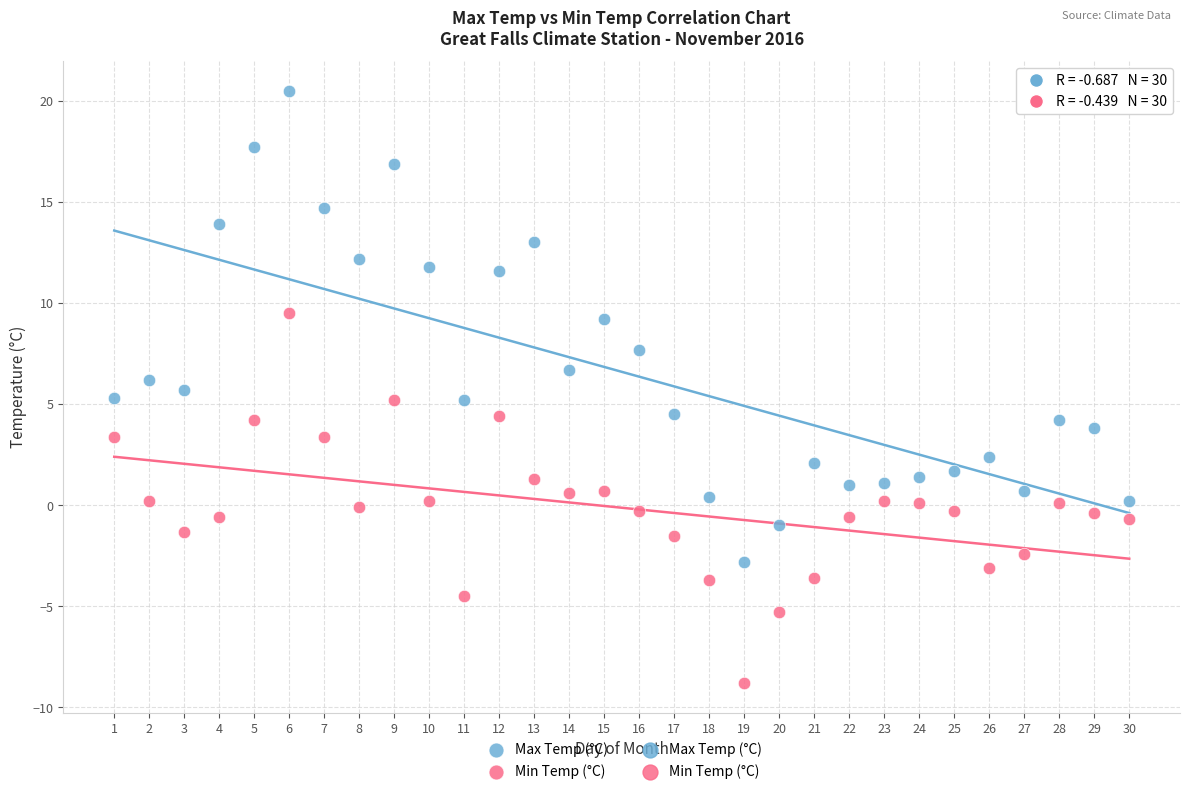

Which series has the largest Y range (max minus min)?

Max Temp (°C)